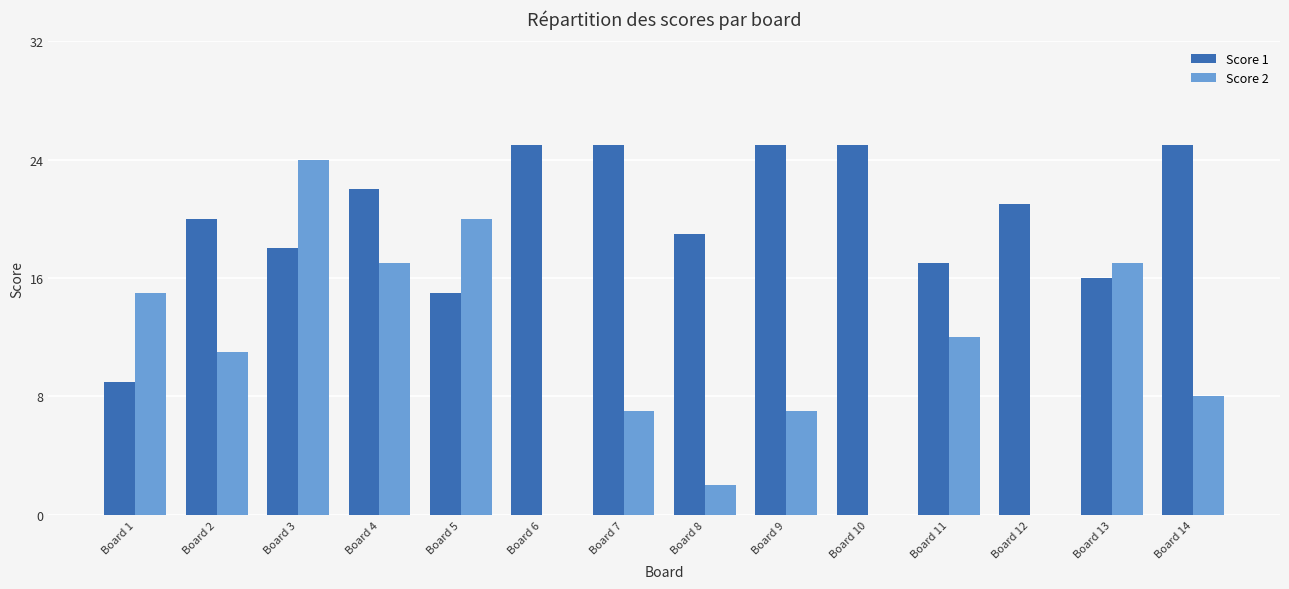

What are all the series names shown in the legend?

Score 1, Score 2